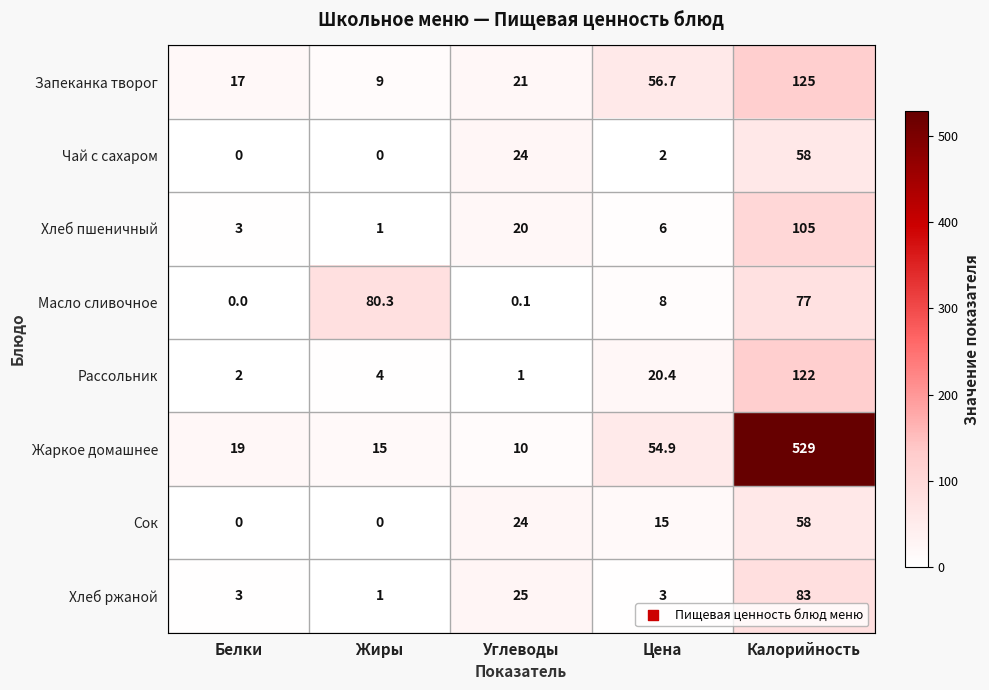

Which category has the highest value across all series?

Калорийность